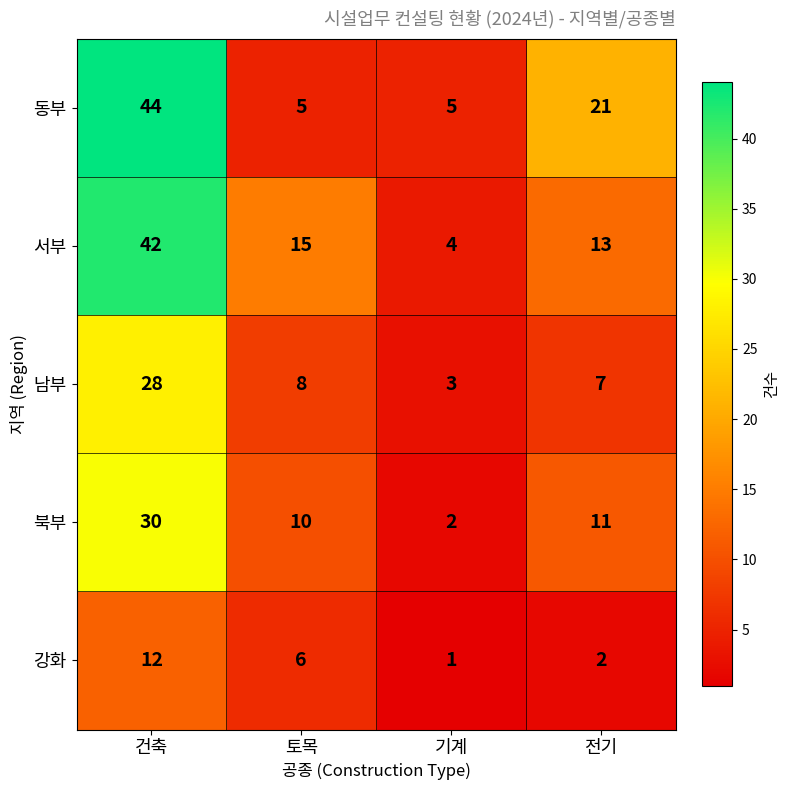

What is the total value across all series at 전기?

54